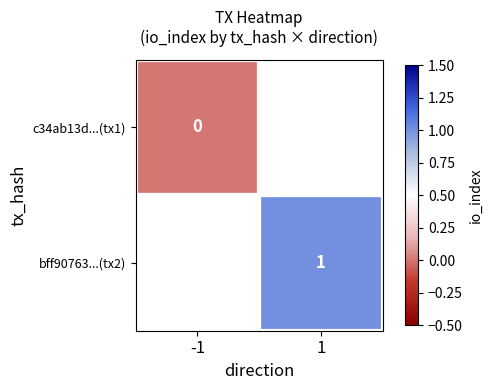

Count the number of categories in the chart.

2